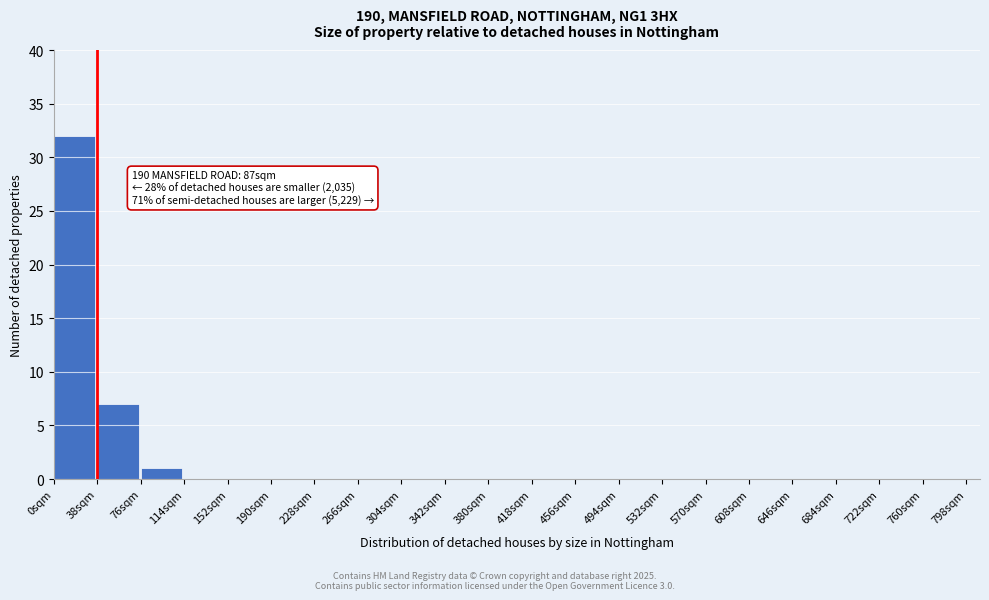

Over which range of the x-axis is the bar tallest?

0 to 38